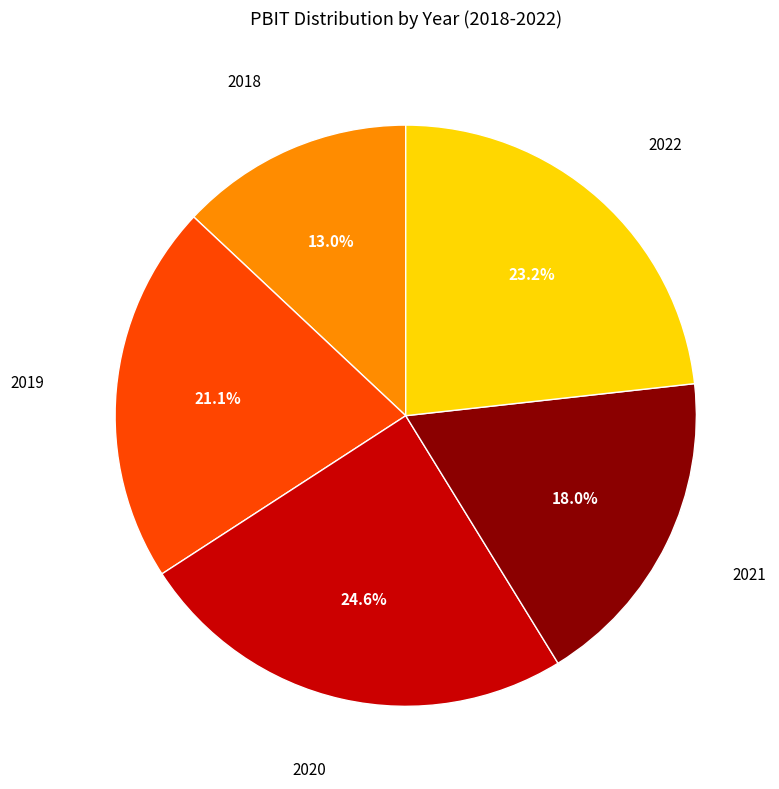

What is the ratio of the value at 2022 to the value at 2019?

1.1